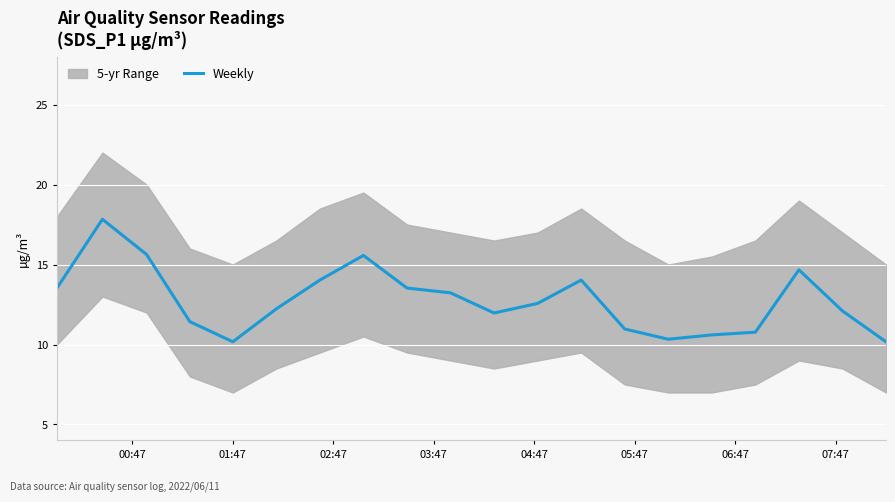

What is the highest value of the Weekly series?

17.8